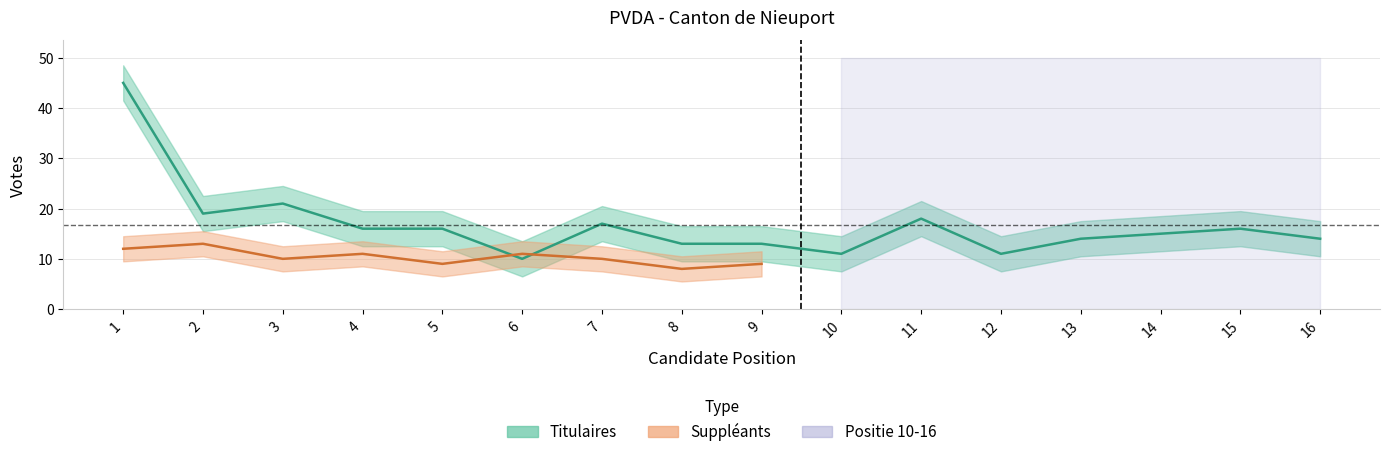

What is the difference between the maximum and minimum values?

35